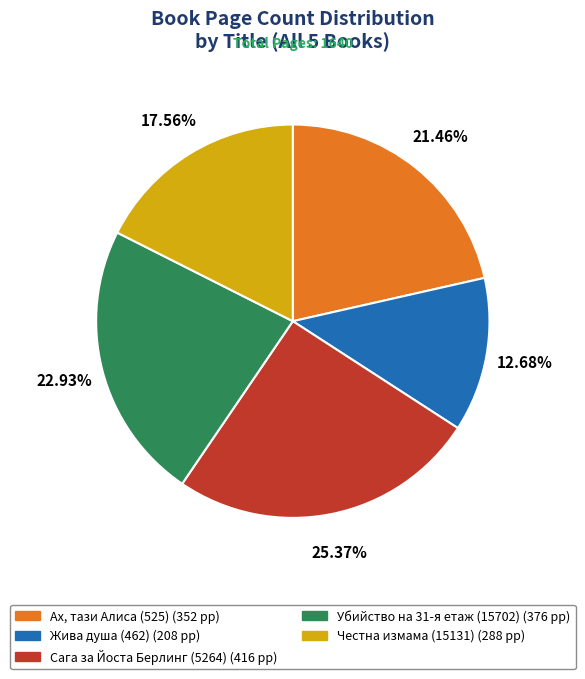

To the nearest percent, what portion does Жива душа (462) represent?

13%